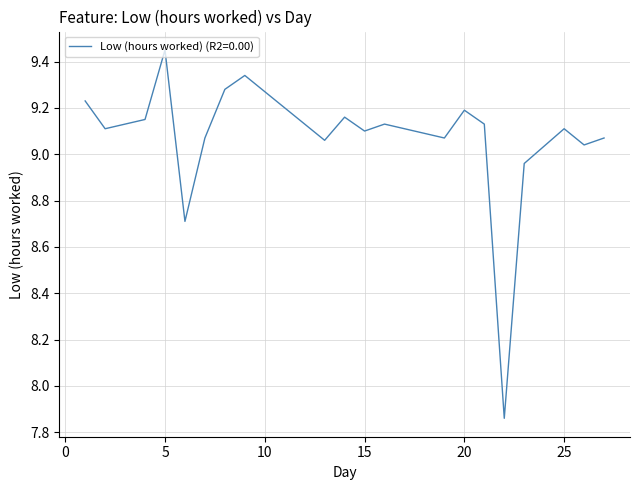

How many lines are shown in the chart?

1